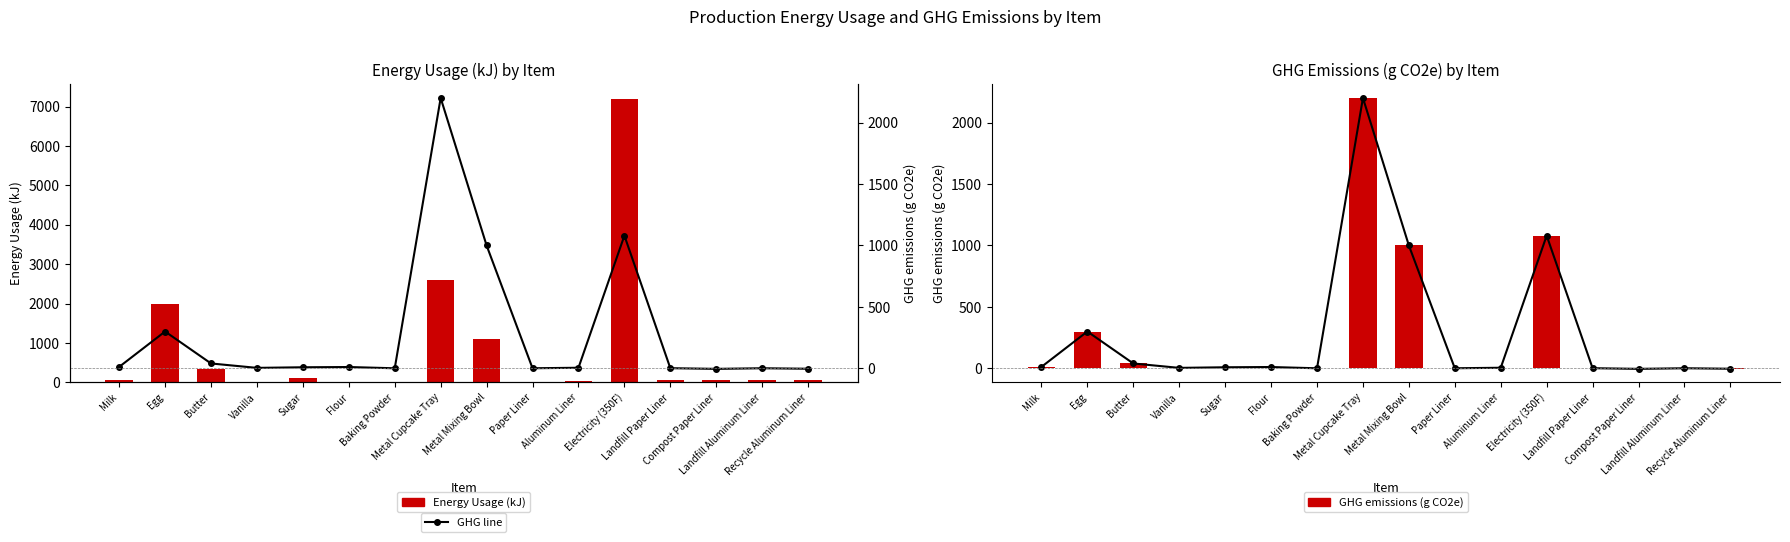

What is the approximate value of GHG emissions (g CO2e) at Baking Powder?

0.8